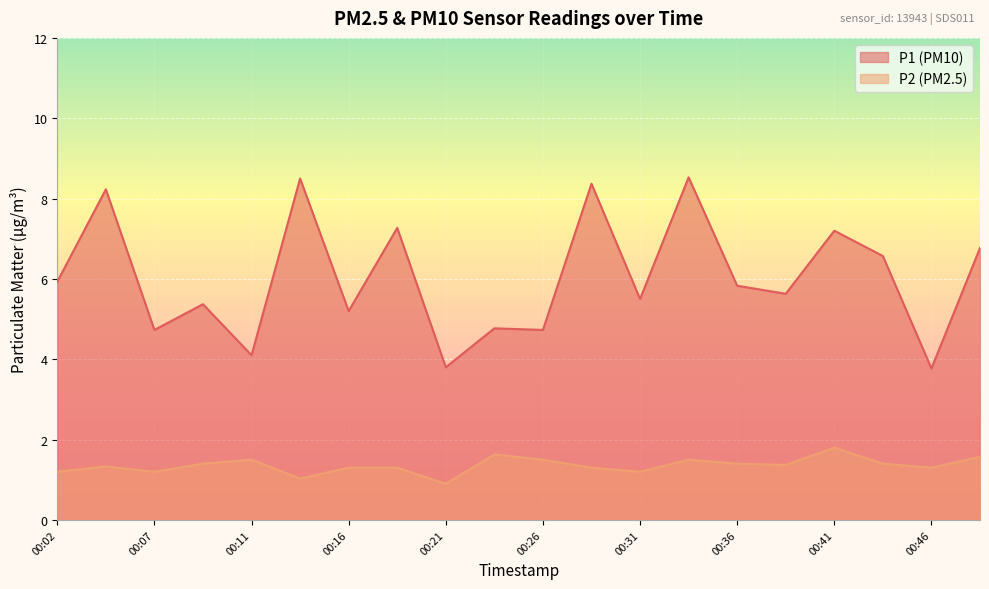

Which series changed the most between 00:09 and 00:26?

P1